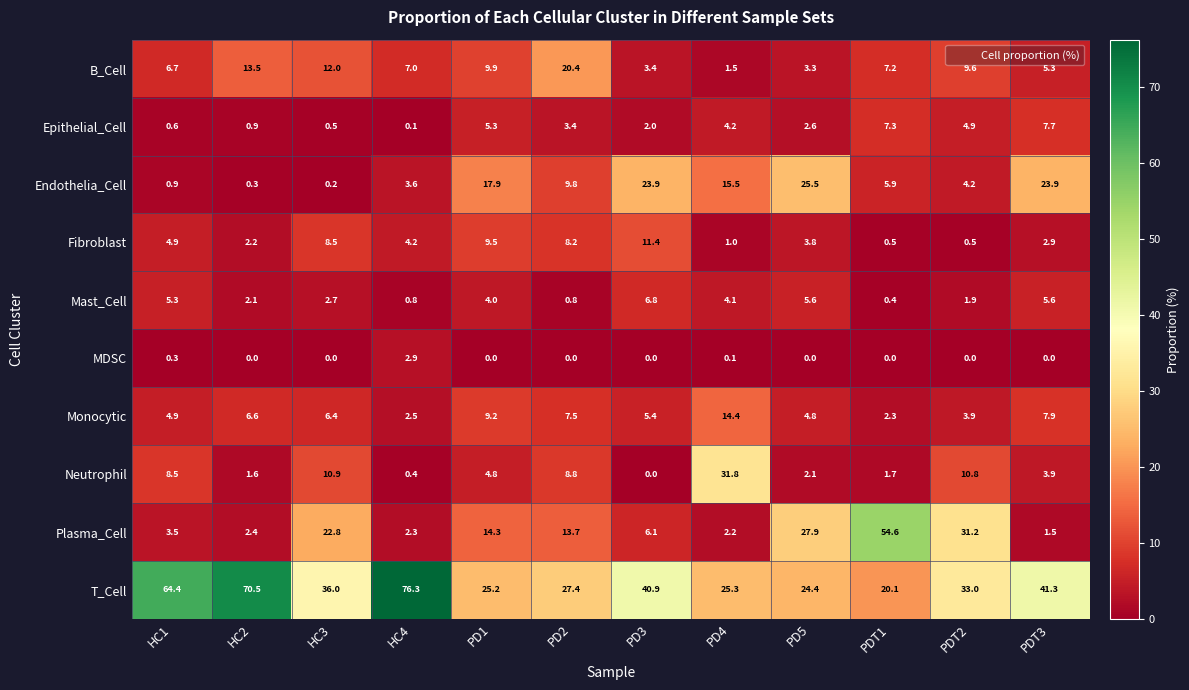

At how many categories does at least one series exceed 66?

2